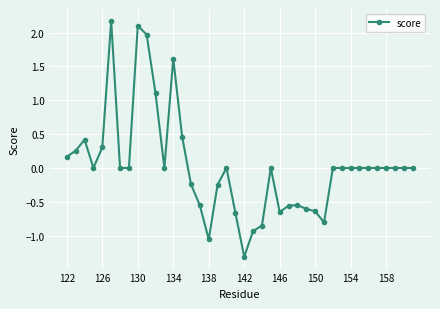

What is the difference between the maximum and minimum values?

3.5